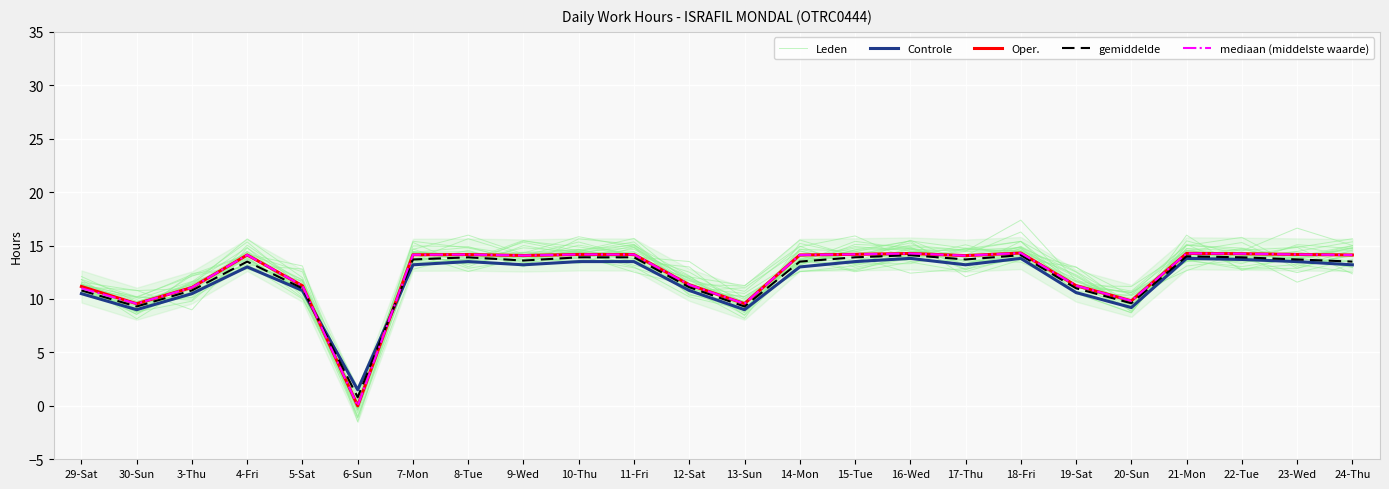

Where does the gemiddelde series first go above 13?

4-Fri